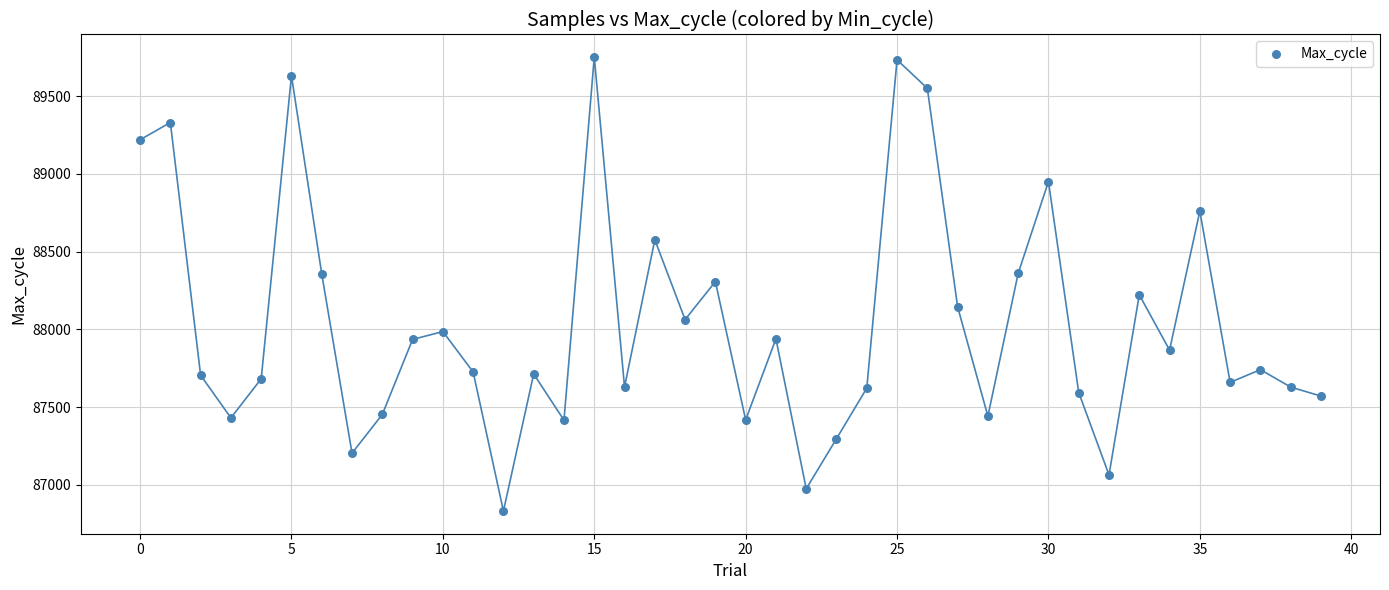

What is the range of Y values (max minus min)?

2918